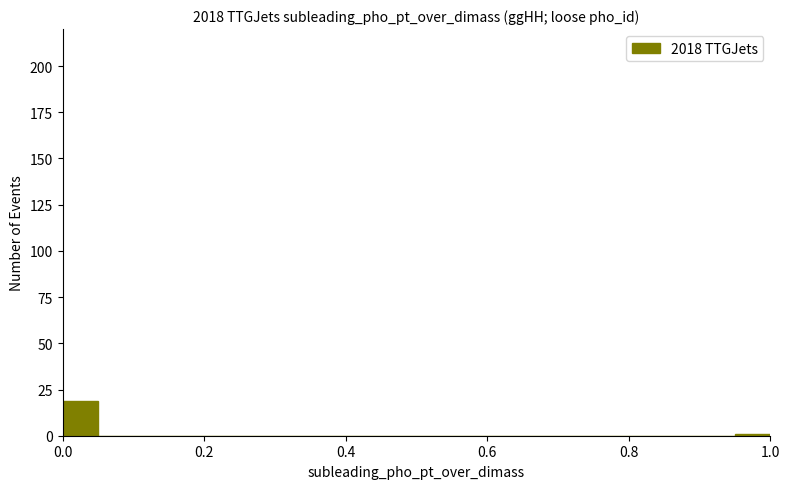

Read against the x-axis, roughly where is the centre of the tallest bar?

0.02